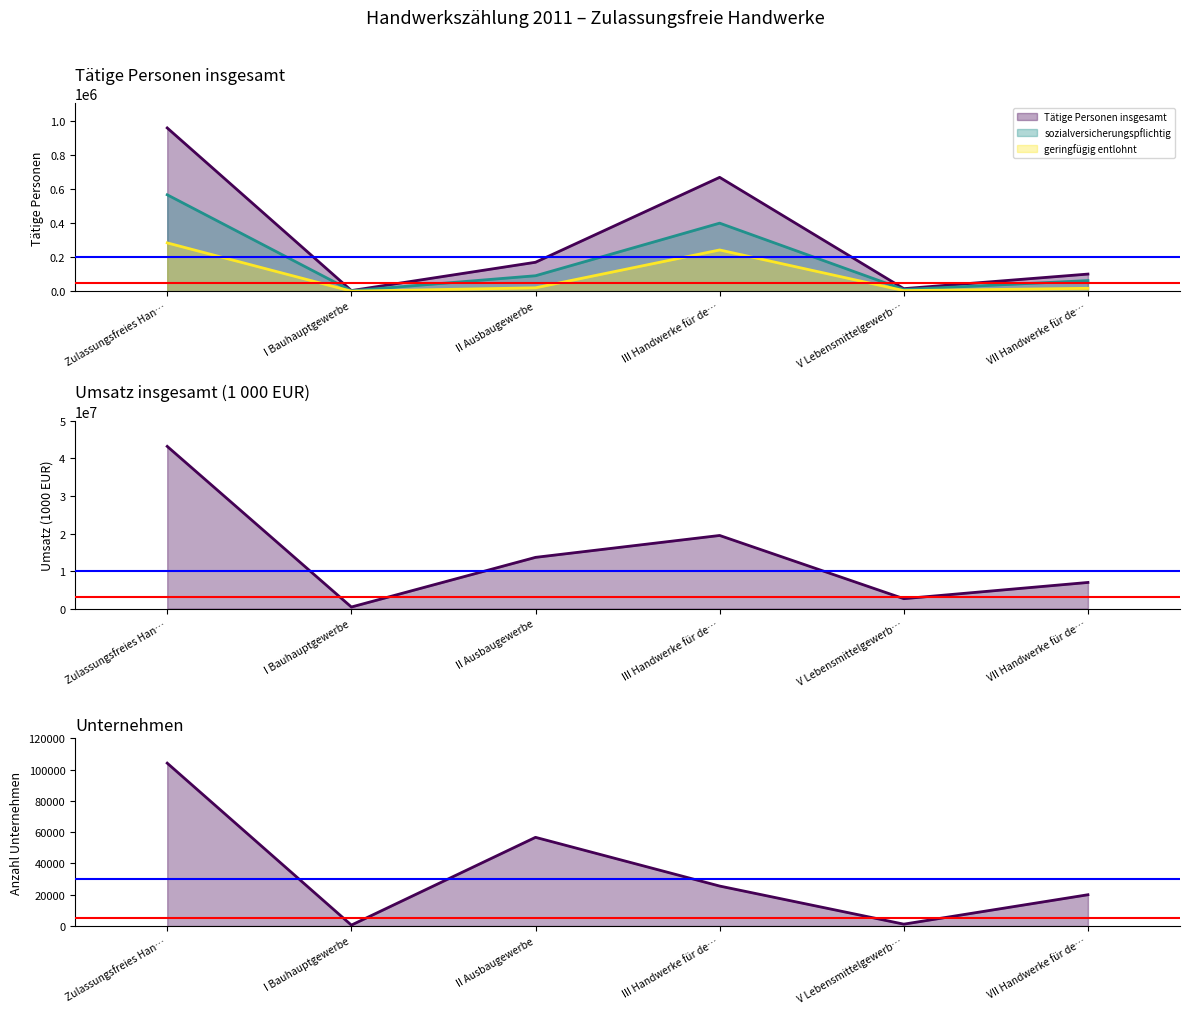

Which label corresponds to the smallest value in the chart?

I Bauhauptgewerbe